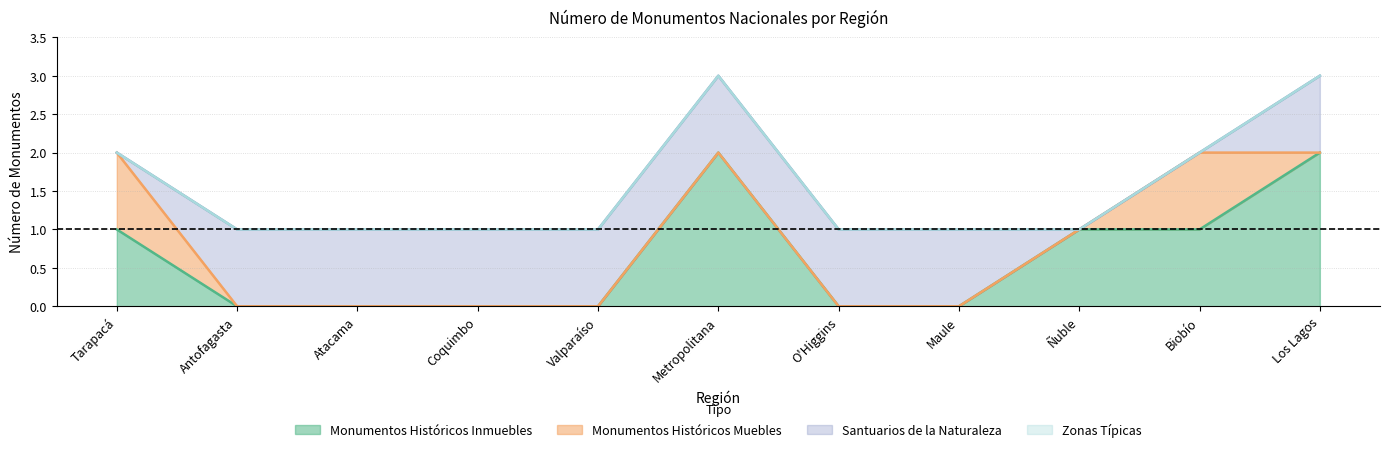

What position from the right is Los Lagos?

1